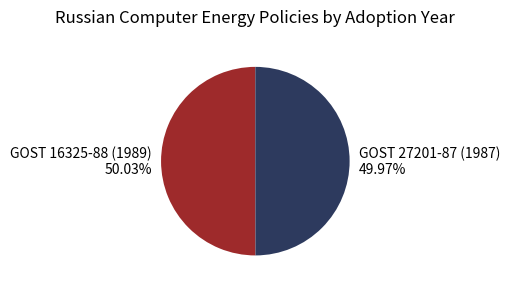

Approximately how many times larger is the value at GOST 16325-88 (1989) 50.03% compared to GOST 27201-87 (1987) 49.97%?

1.0